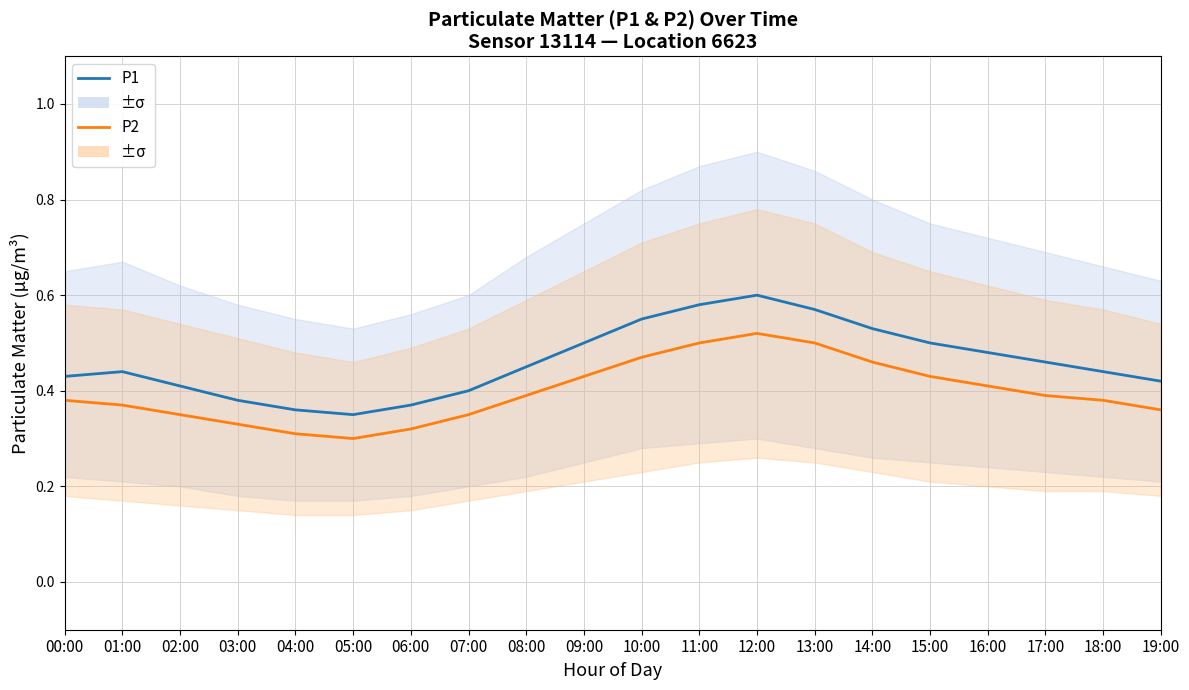

Rank the categories by P1 value from highest to lowest.

12:00, 11:00, 13:00, 10:00, 14:00, 09:00, 15:00, 16:00, 17:00, 08:00, 01:00, 18:00, 00:00, 19:00, 02:00, 07:00, 03:00, 06:00, 04:00, 05:00